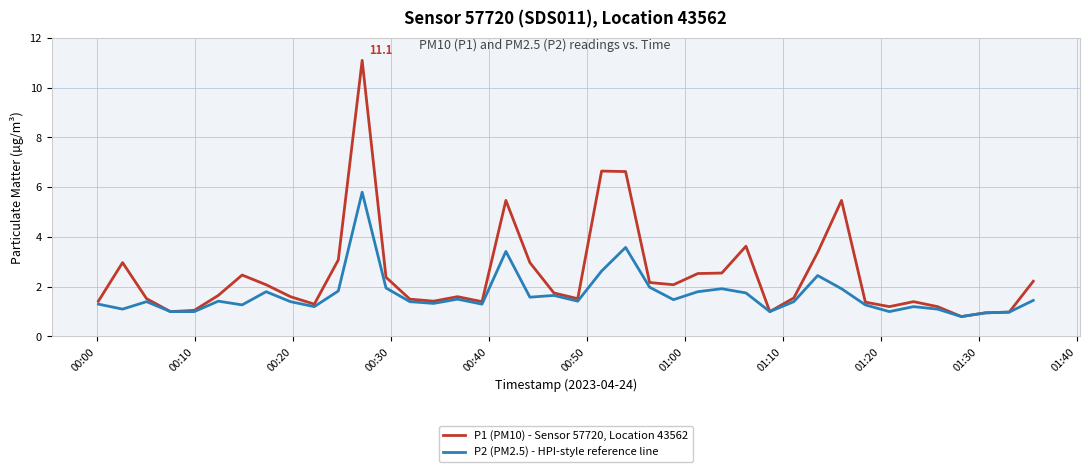

At how many categories does at least one series exceed 7?

1